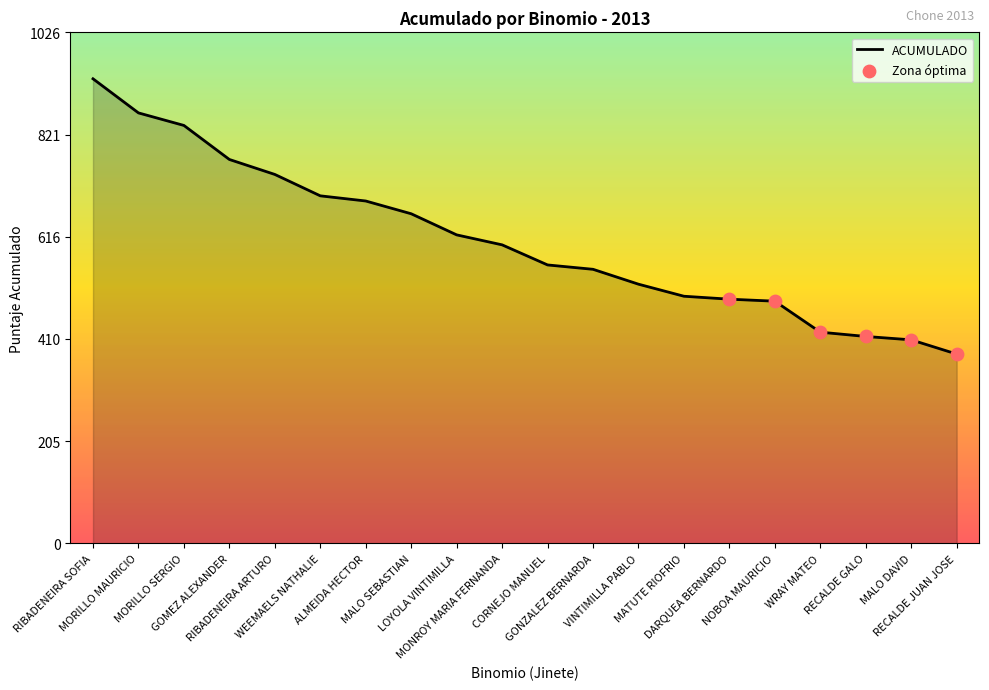

What is the ratio of the value at MONROY MARIA FERNANDA to the value at ALMEIDA HECTOR?

0.9